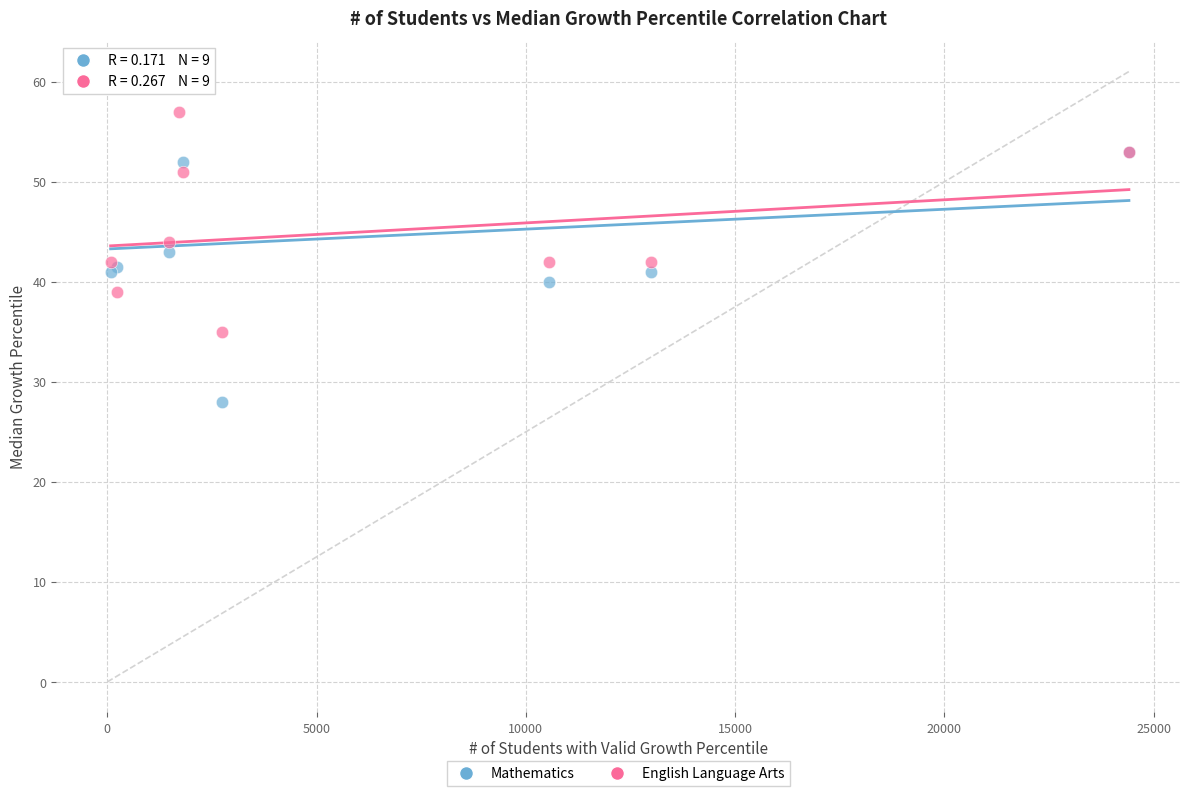

What are all the series names shown in the legend?

Mathematics, English Language Arts